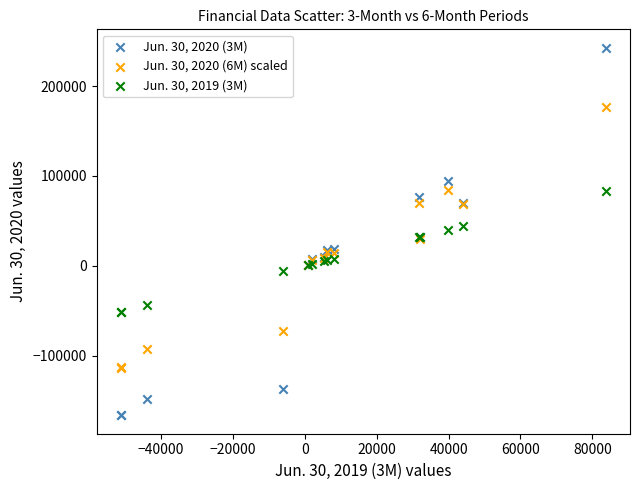

What are all the series names shown in the legend?

Jun. 30, 2020 (3M), Jun. 30, 2020 (6M) scaled, Jun. 30, 2019 (3M)